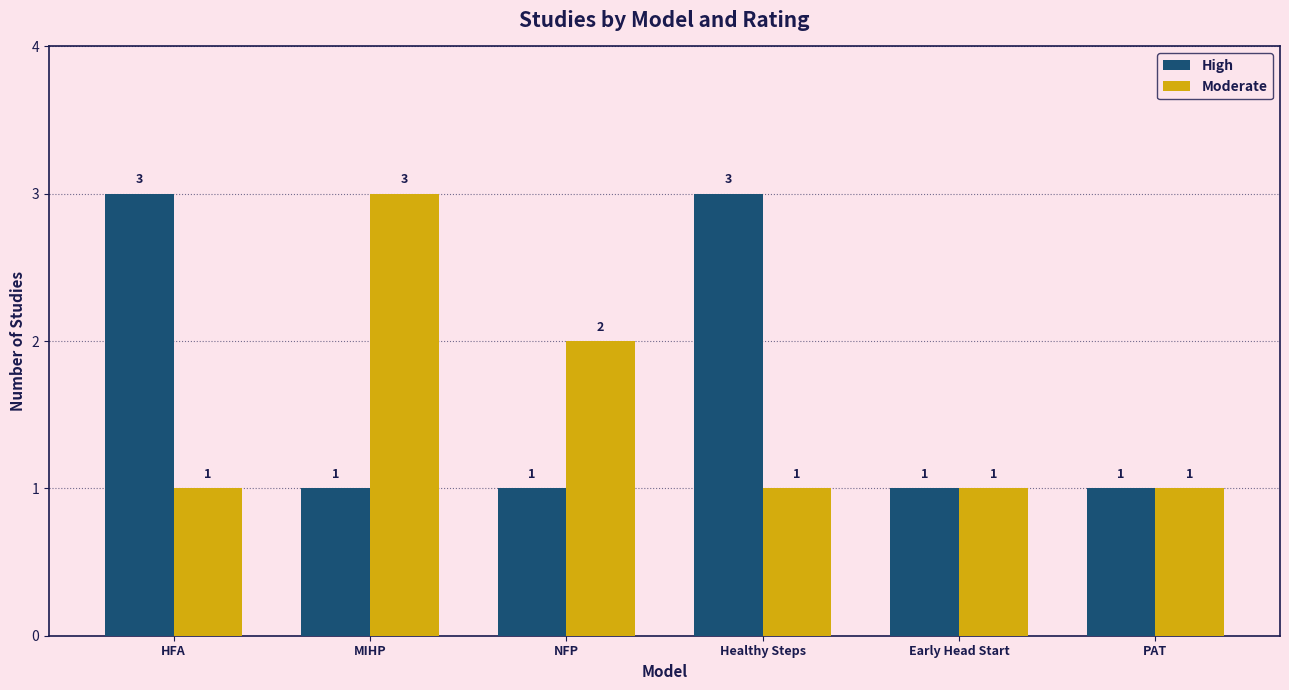

What is the highest value of the Moderate series?

3